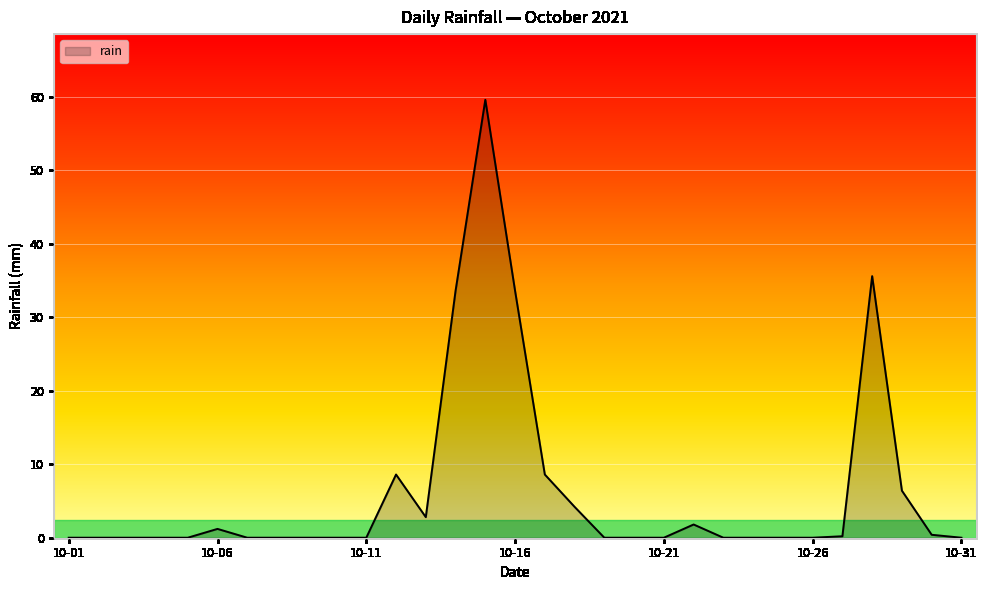

What is the difference between the maximum and minimum values?

59.6